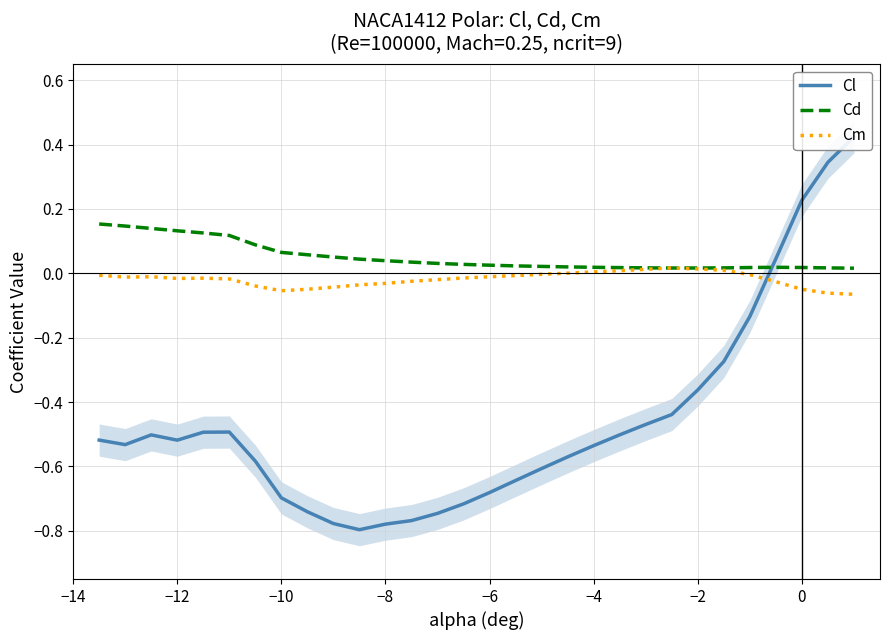

What is the greatest value displayed?

0.4